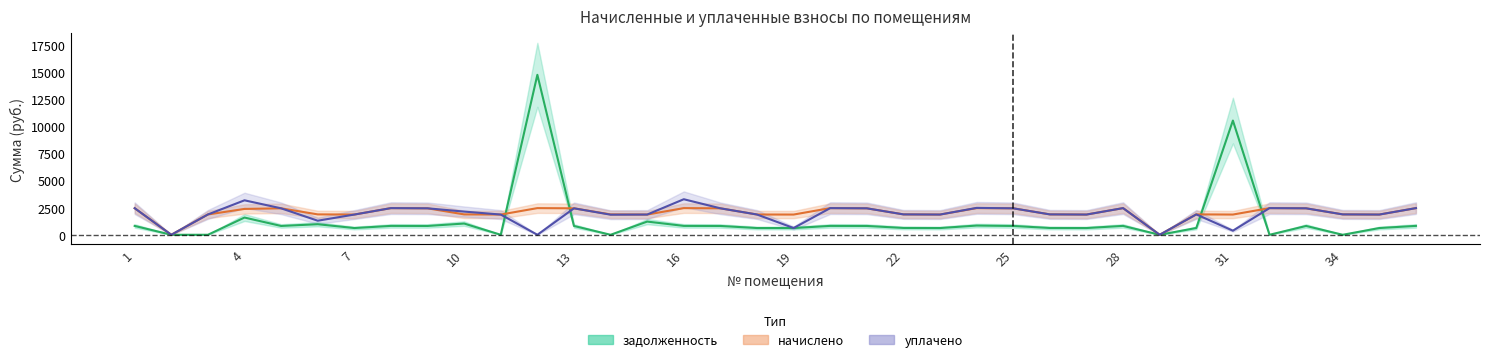

Where do начислено and задолженность first cross each other?

11 and 12